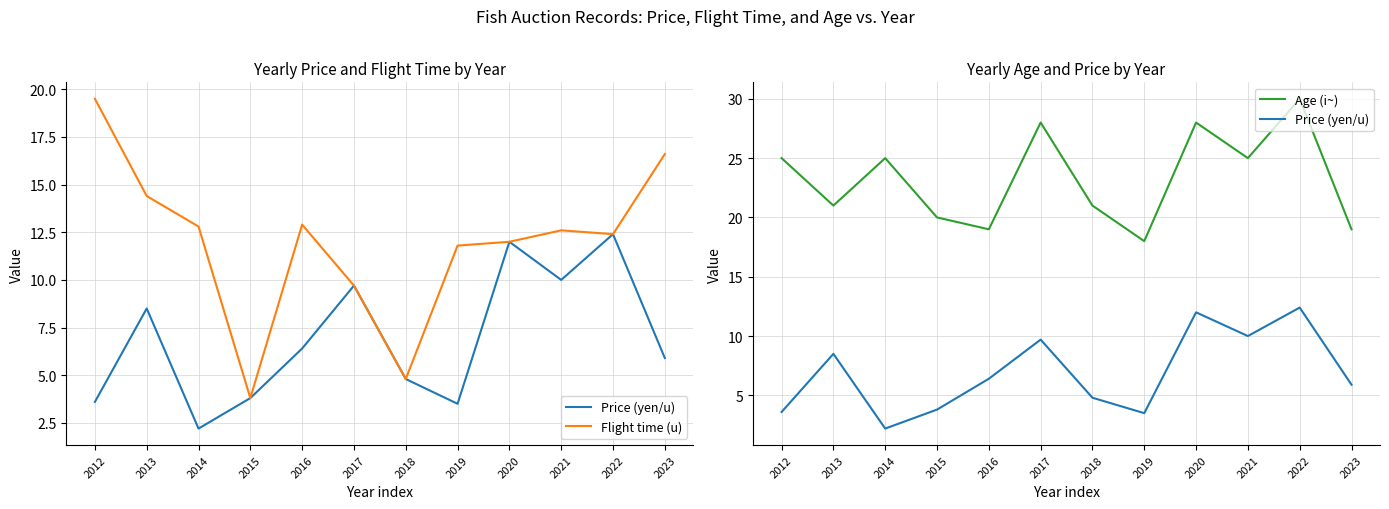

True or false: Age (i~) and Flight time (u) intersect in this chart.

False